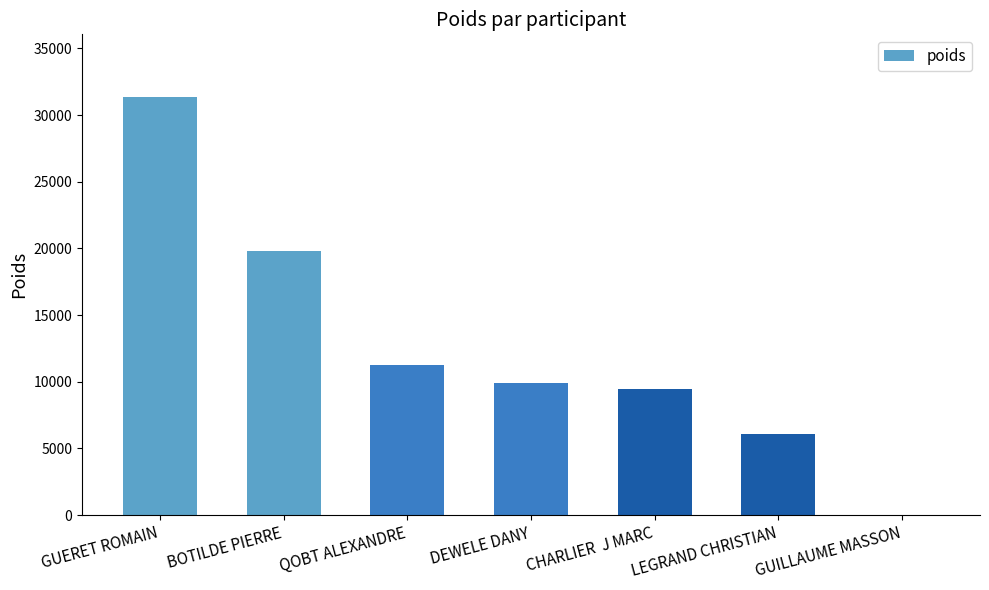

What is the greatest value displayed?

31350